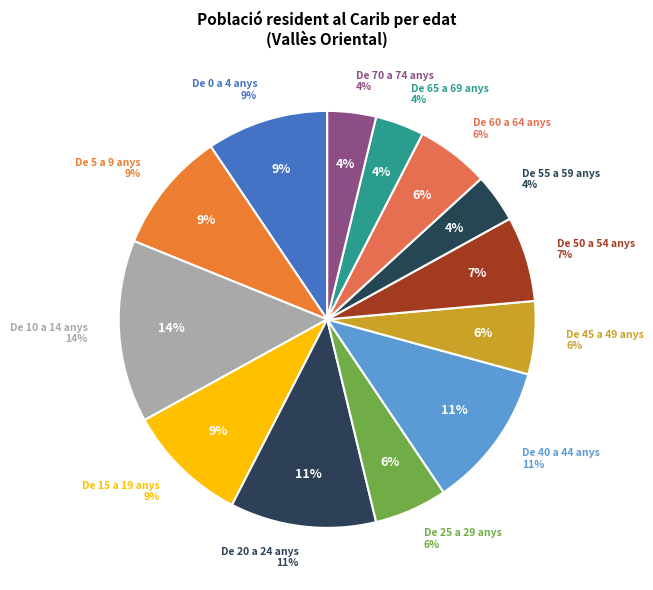

Is it true that De 15 a 19 anys is 18% of the pie?

False